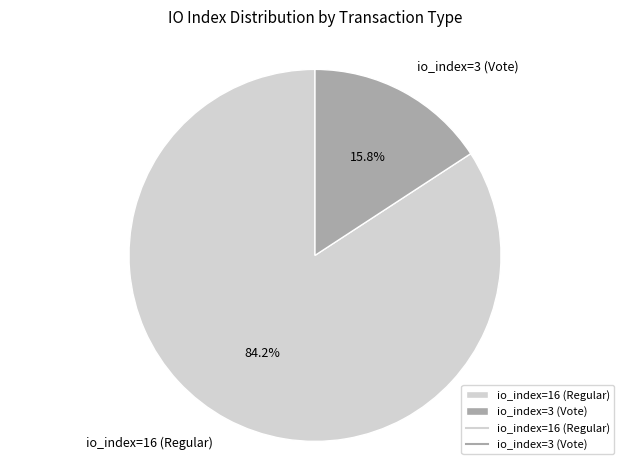

What percentage is the io_index=16 (Regular) slice, to the nearest percent?

84%